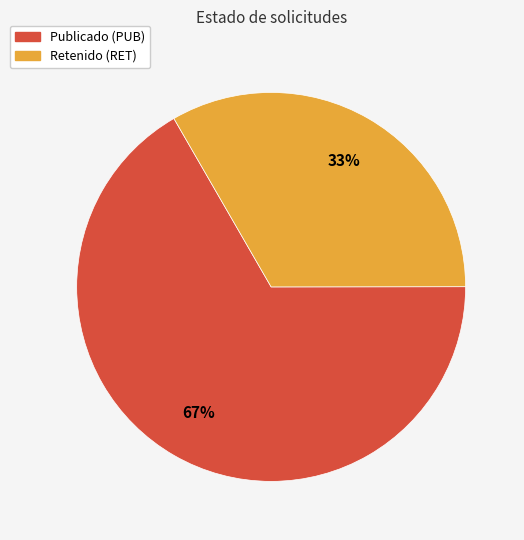

To the nearest percent, what is the average slice percentage?

50%